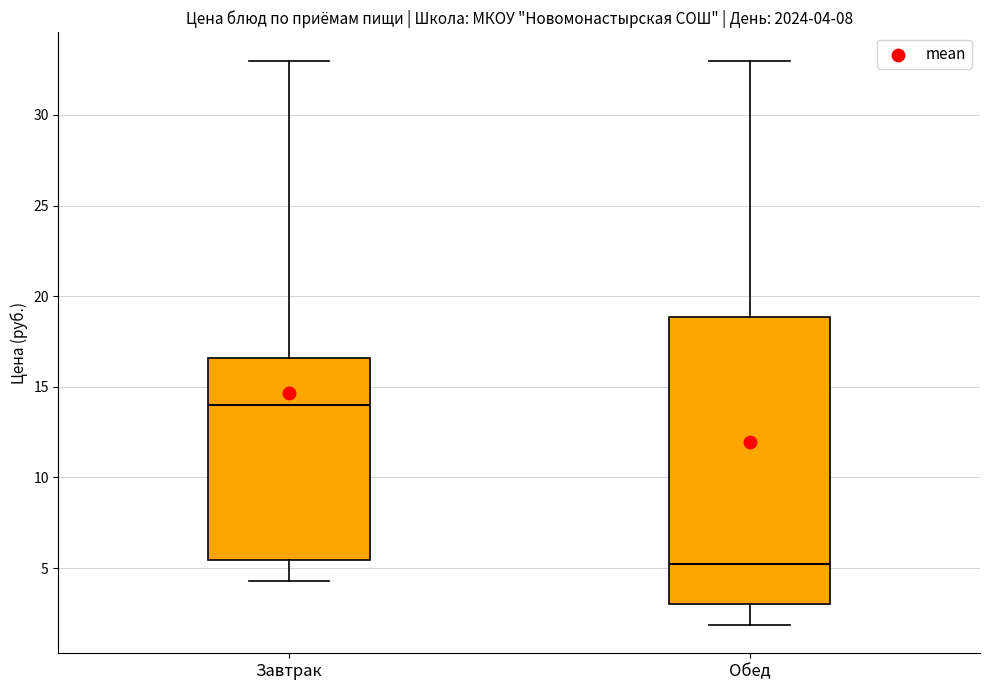

Which box has the highest median line?

Завтрак